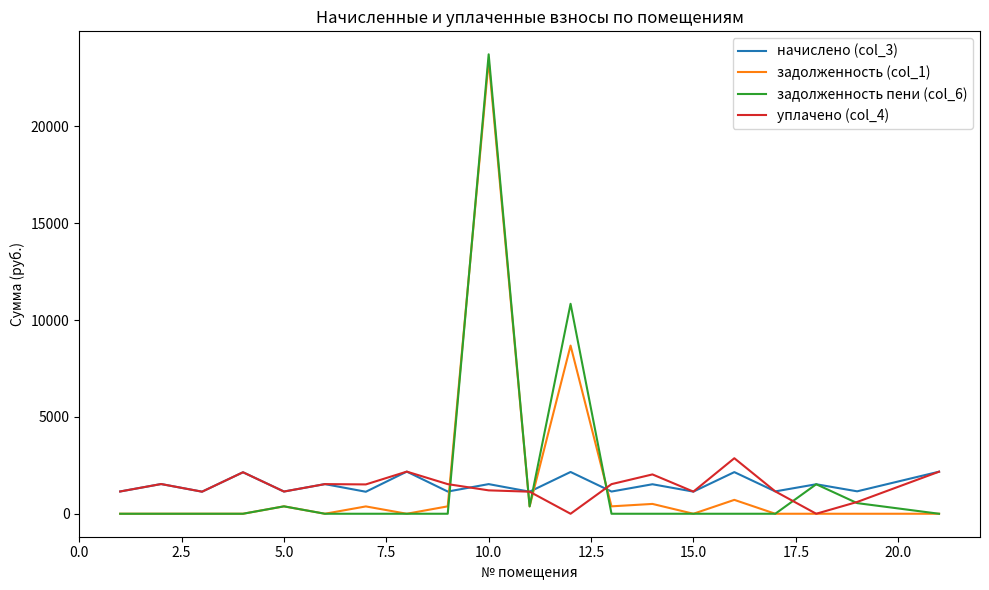

What is the maximum value for начислено (col_3)?

2175.3